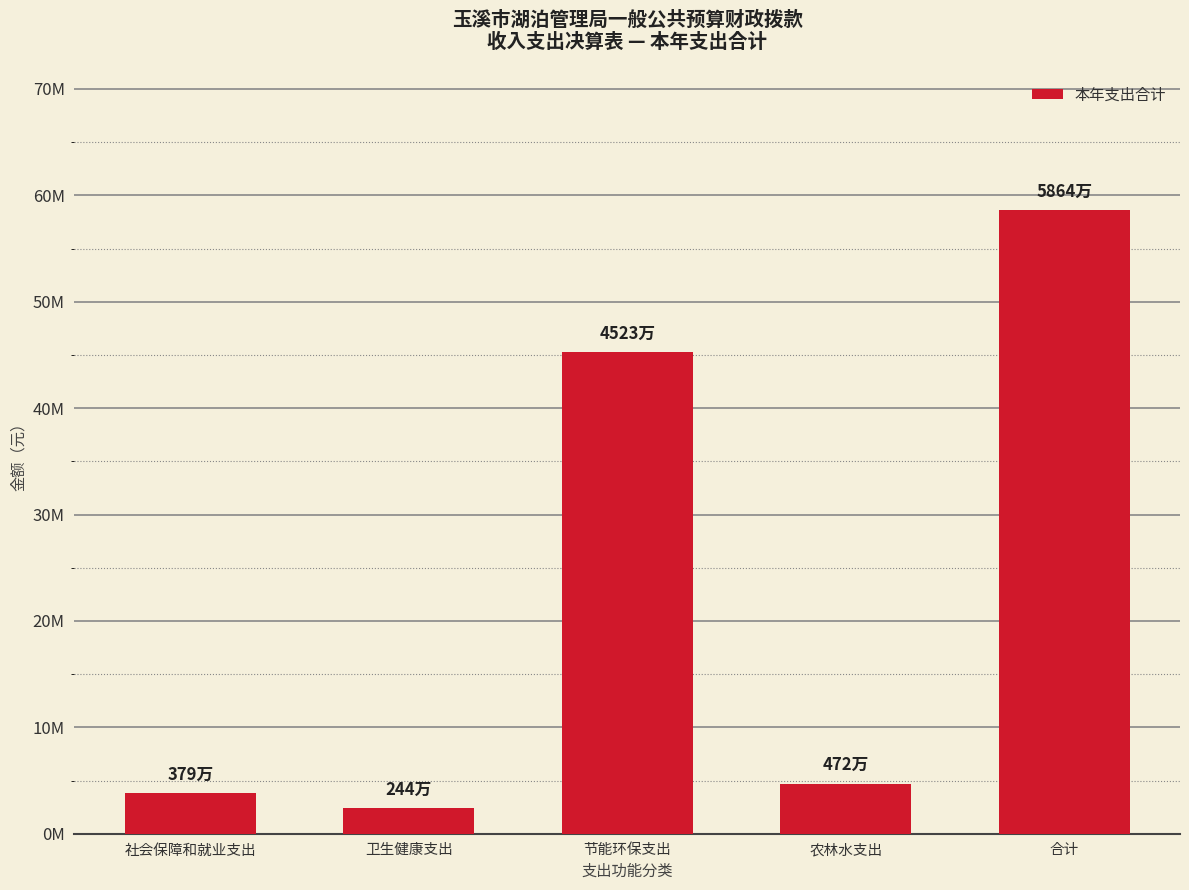

What is the label of the 4th bar from the right?

卫生健康支出